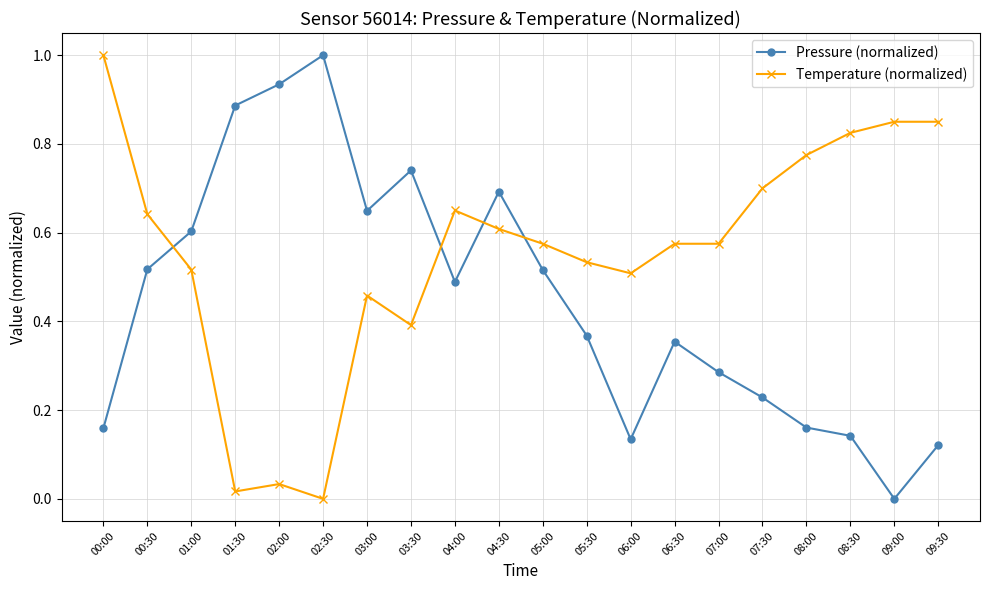

What is the label of the 17th point from the right?

01:30